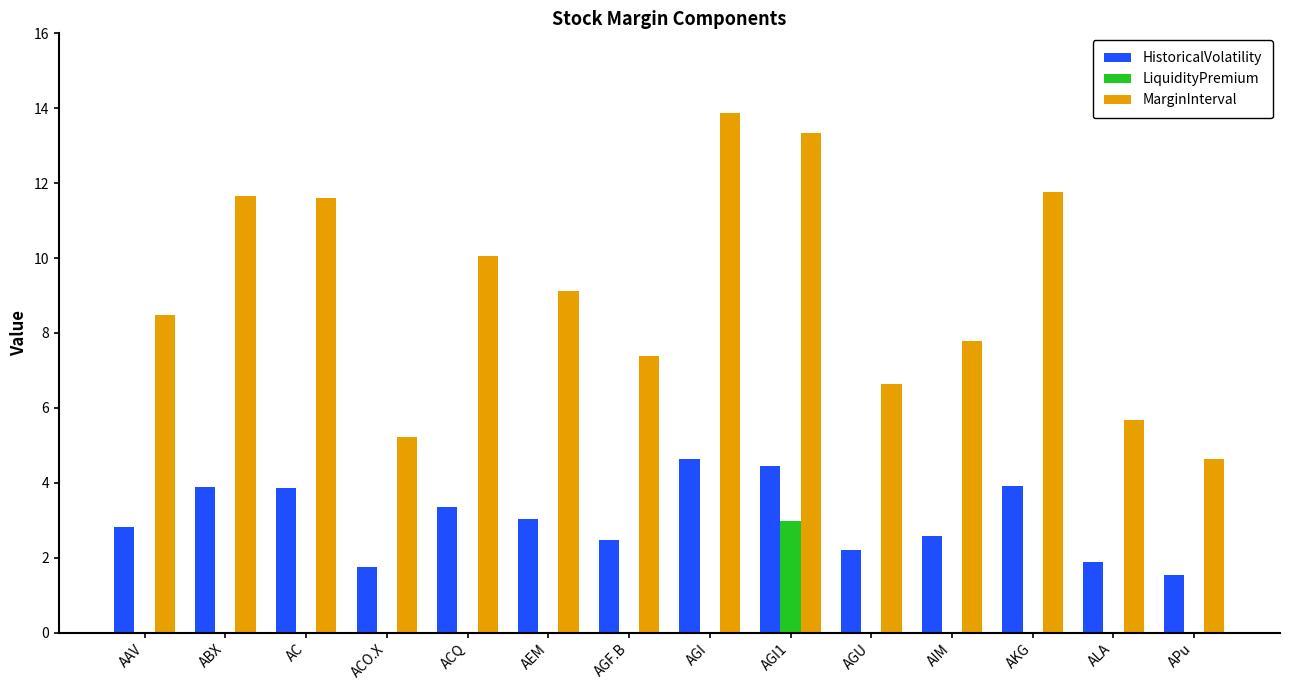

What is the approximate value of HistoricalVolatility at AGF.B?

2.5